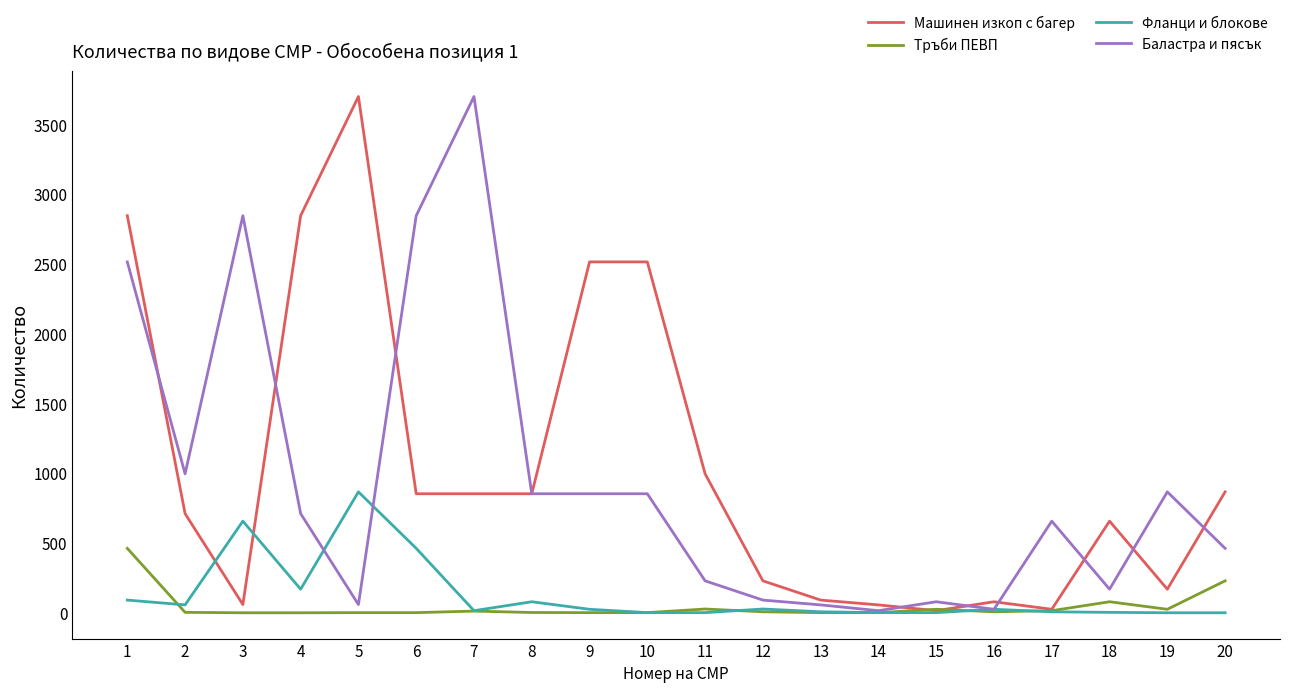

At which category does Фланци и блокове reach its first local valley?

2